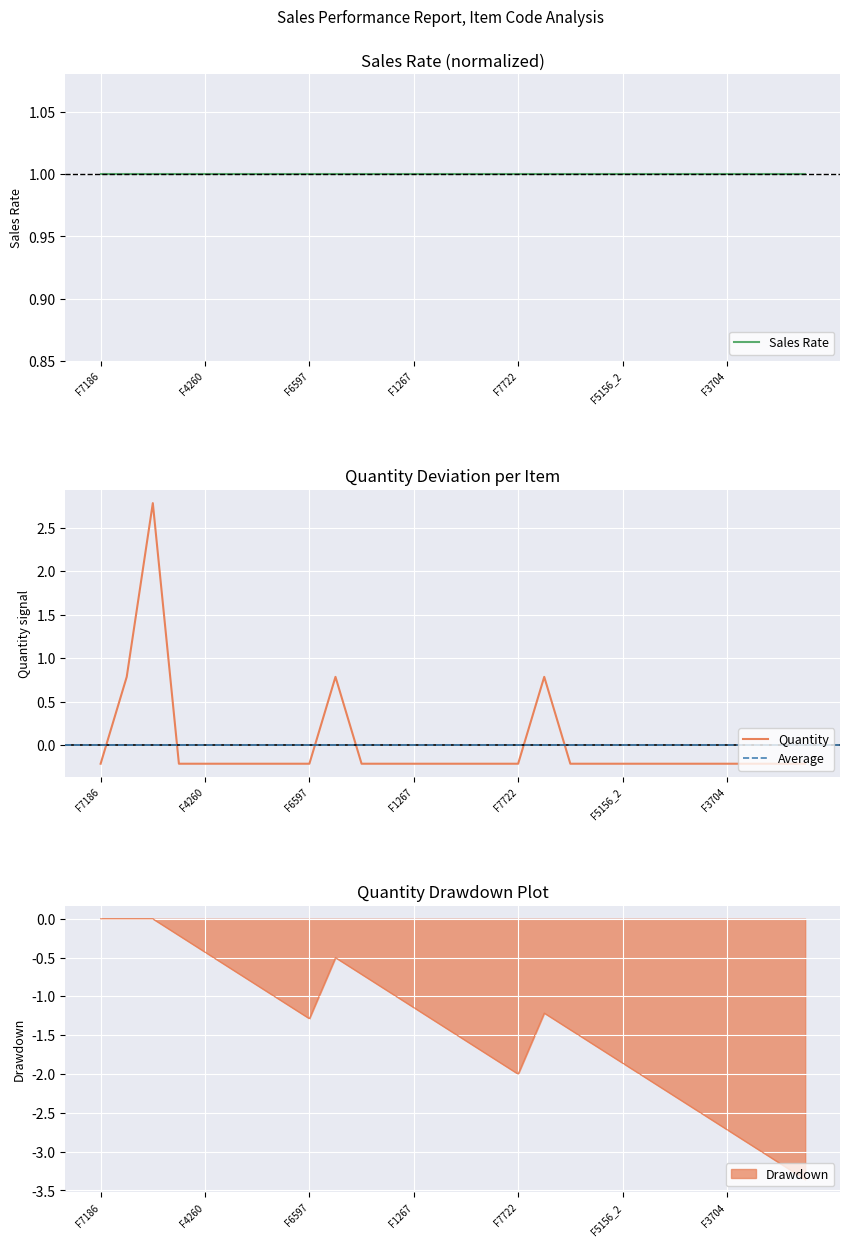

Is it true that Drawdown equals -2.0 at F7722?

True